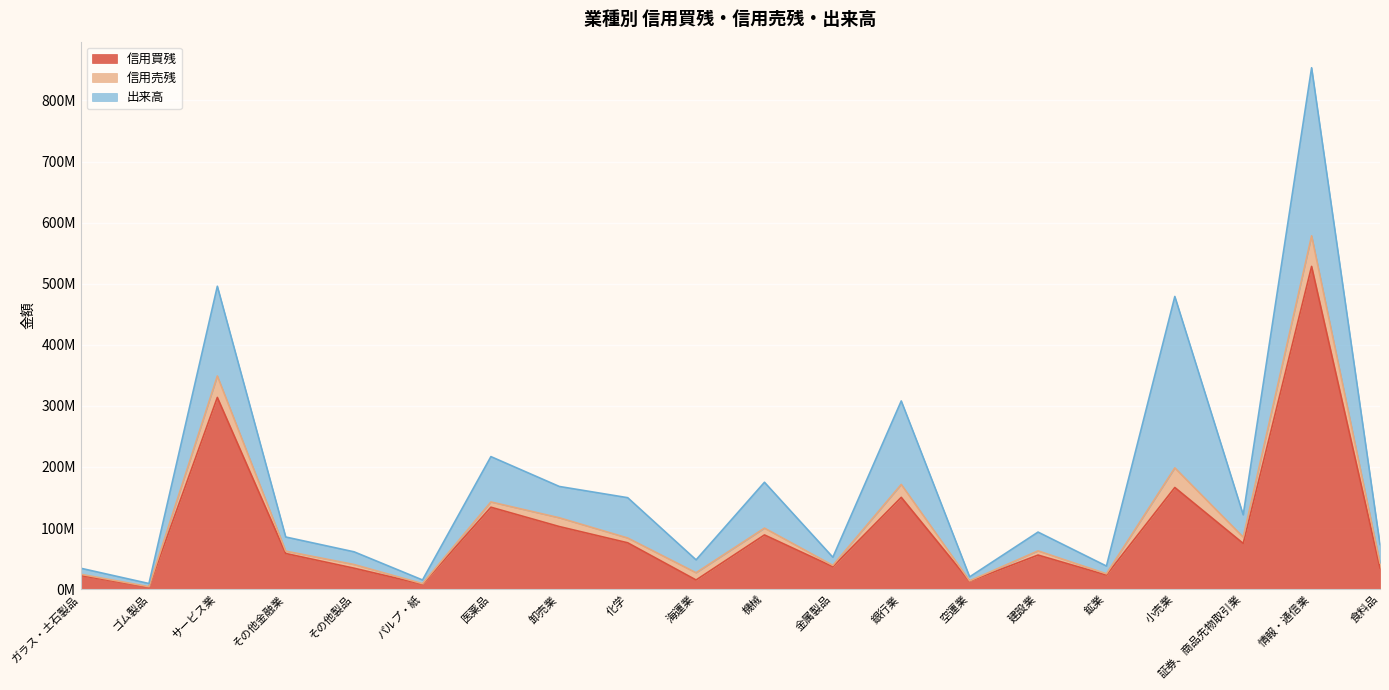

What position from the right is ガラス・土石製品?

20